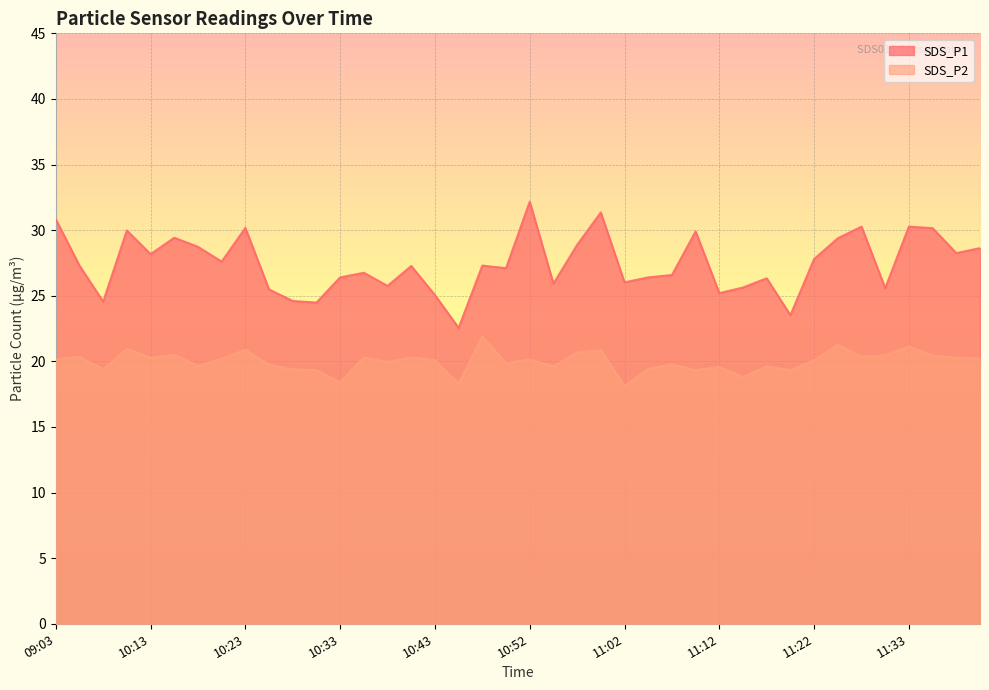

Which series has the largest range (max minus min)?

SDS_P1